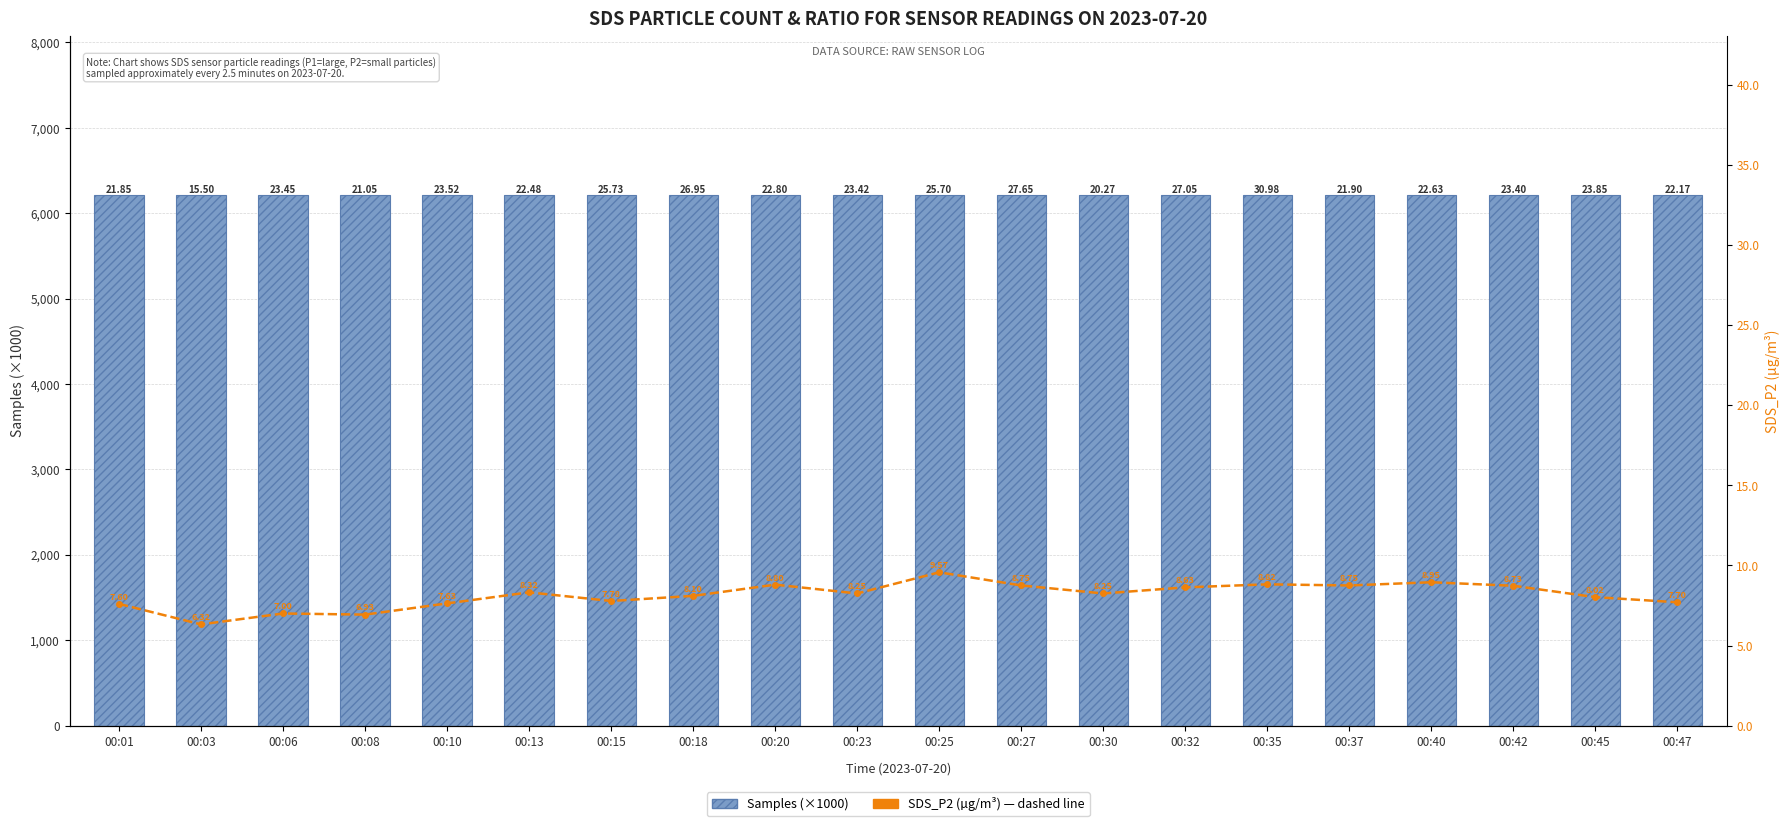

What is the value of the SDS_P2 (µg/m³) bar at the 2nd from the left?

6.3